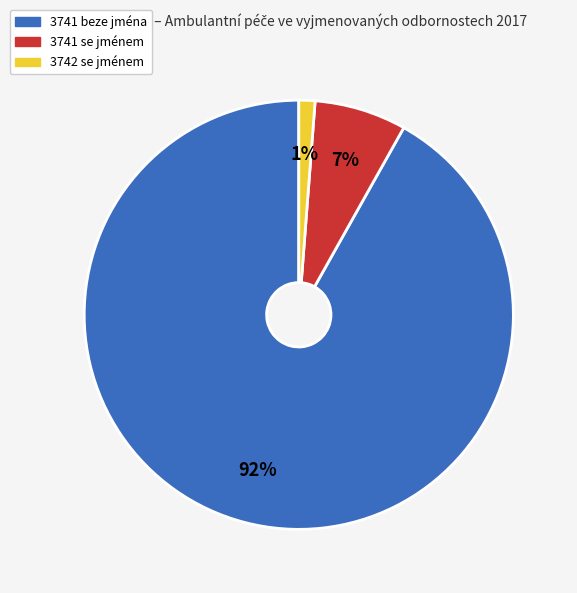

To the nearest percent, what portion does 3742 se jménem represent?

1%